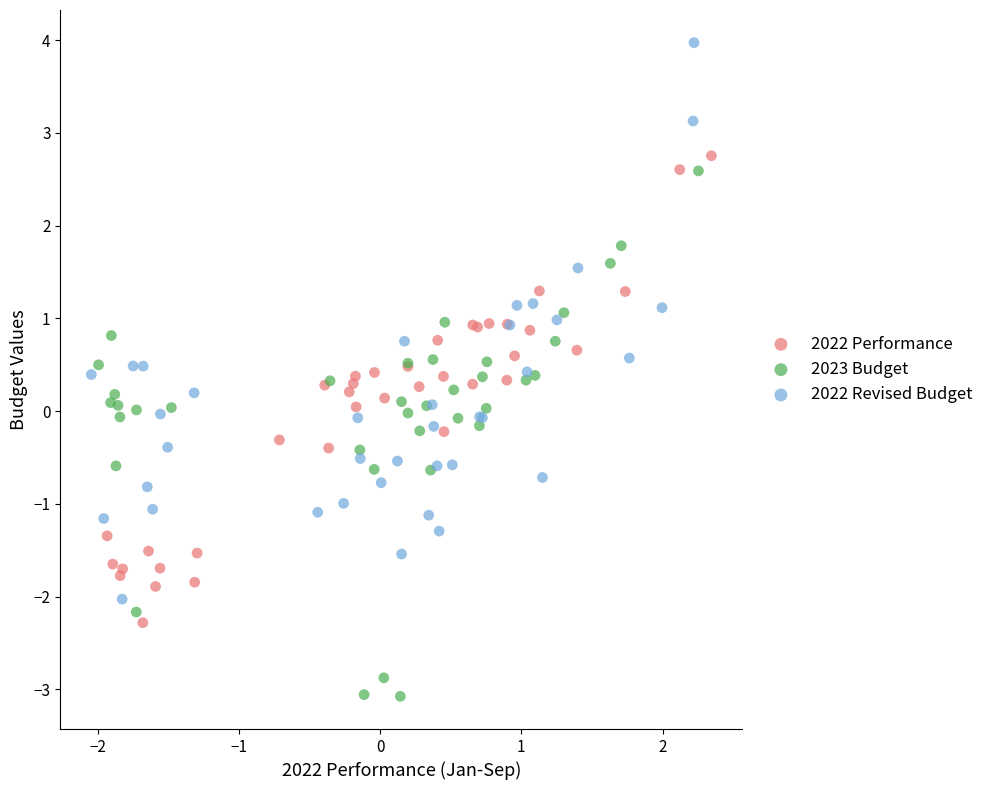

Which series reaches the minimum Y coordinate?

2023 Budget